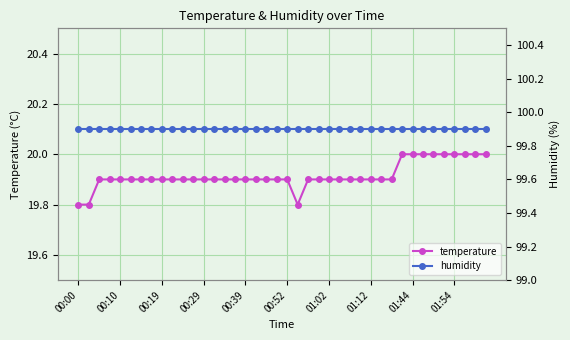

What is the total value across all series at 14?

119.8